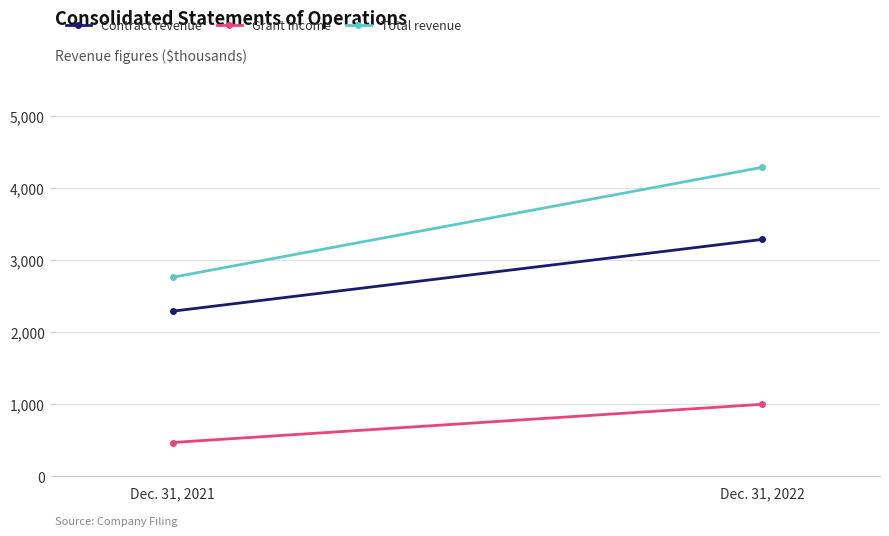

What is the average value of the Grant income series?

735